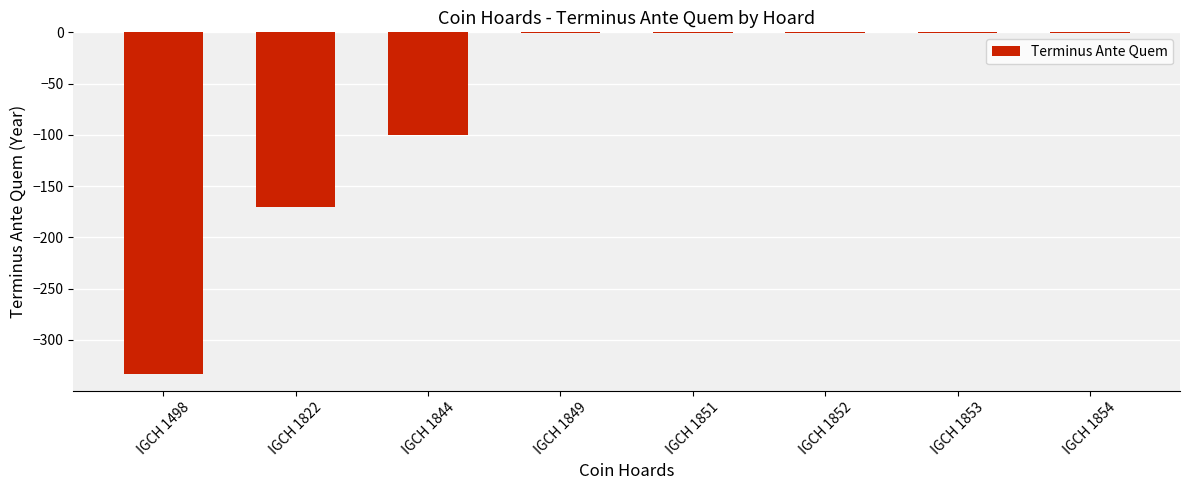

Between IGCH 1822 and IGCH 1498, which is larger?

IGCH 1822